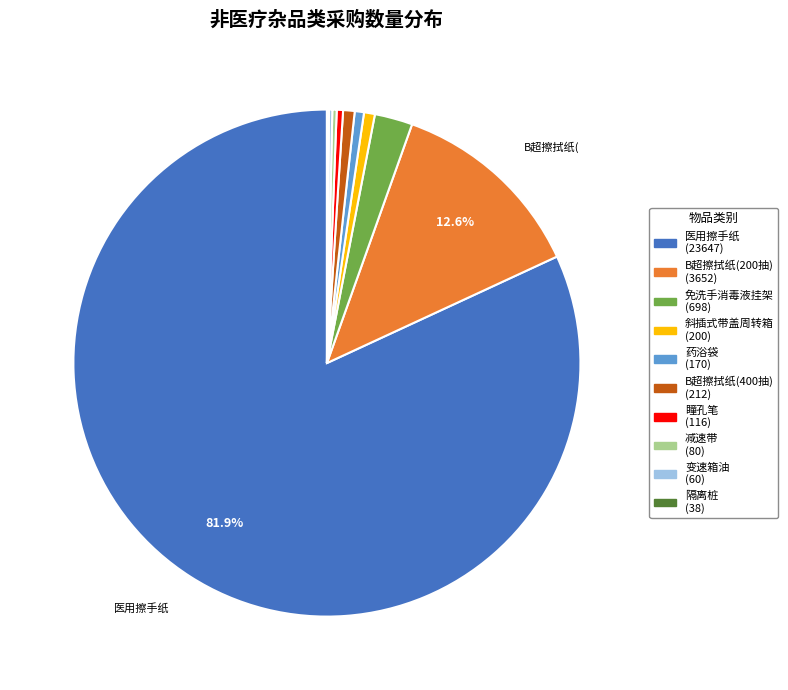

The 医用擦手纸 slice represents 95% of the pie. True or false?

False